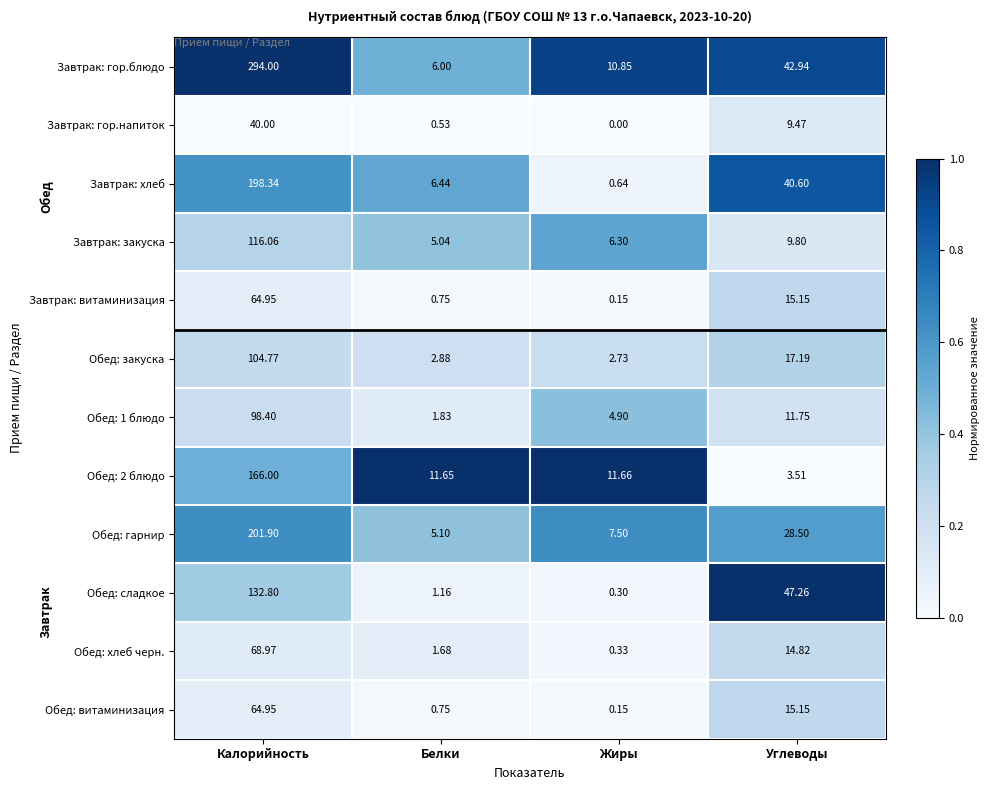

List the labels in order of Обед: сладкое value, largest first.

Калорийность, Углеводы, Белки, Жиры